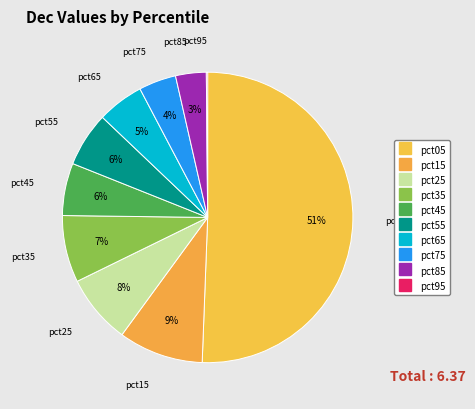

What is the total percentage of pct75 and pct65?

9.3%